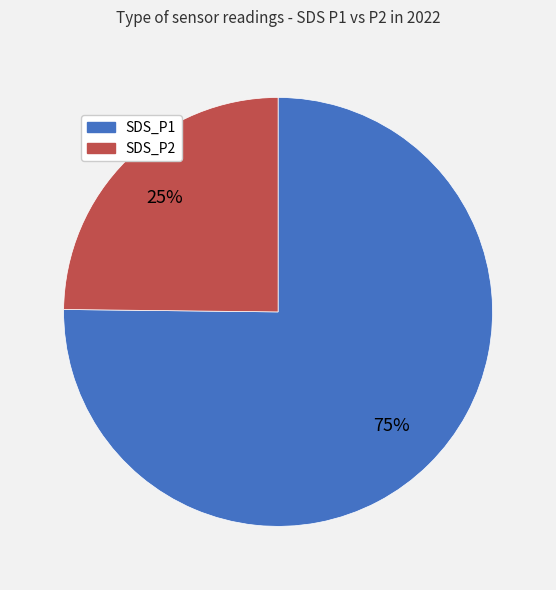

What is the ratio of the value at SDS_P2 to the value at SDS_P1?

0.3